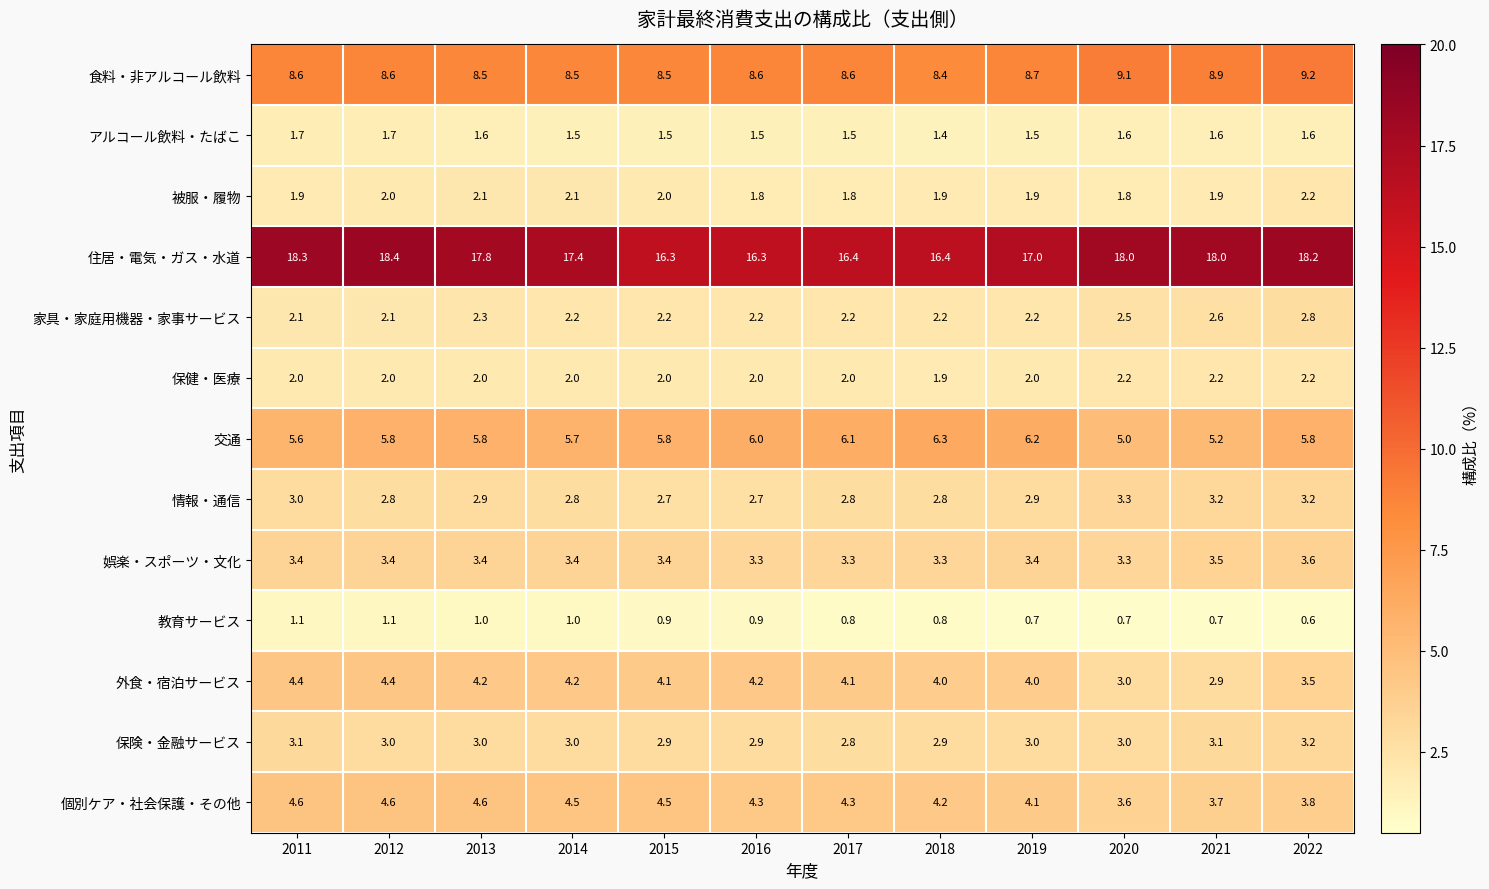

What is the minimum value shown in the chart?

0.6